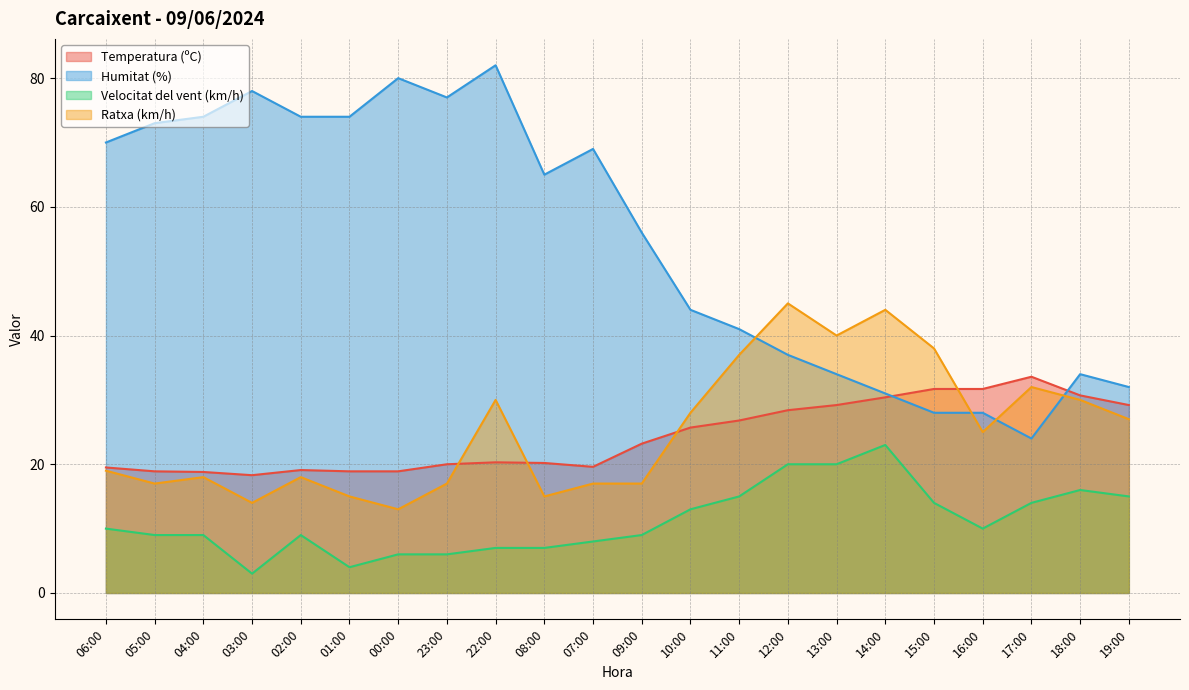

The Temperatura (ºC) series shows 11.0 at 01:00. True or false?

False